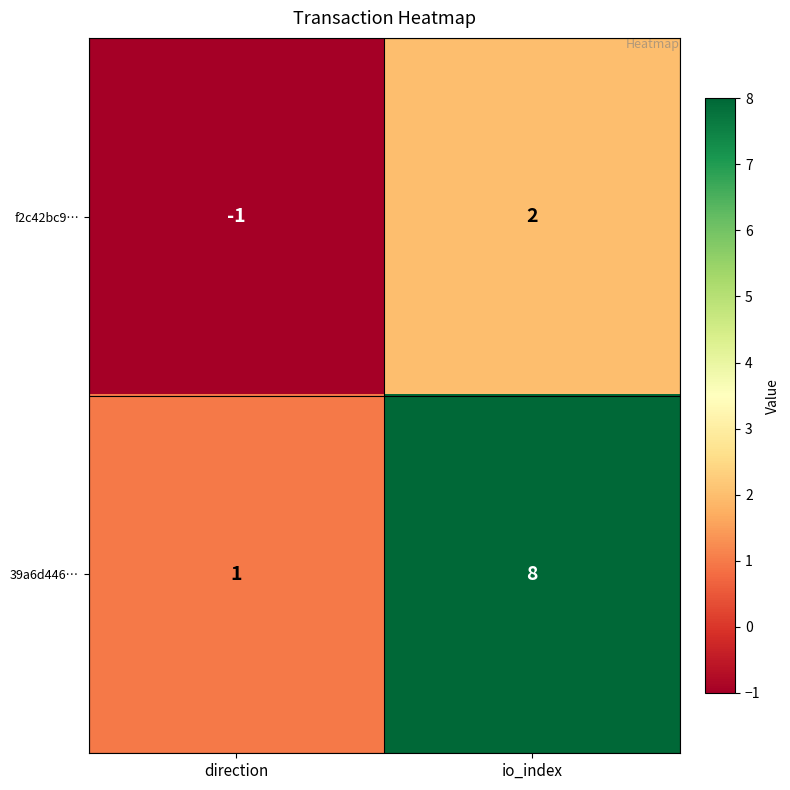

Between direction and io_index, which series saw the biggest shift?

39a6d446…